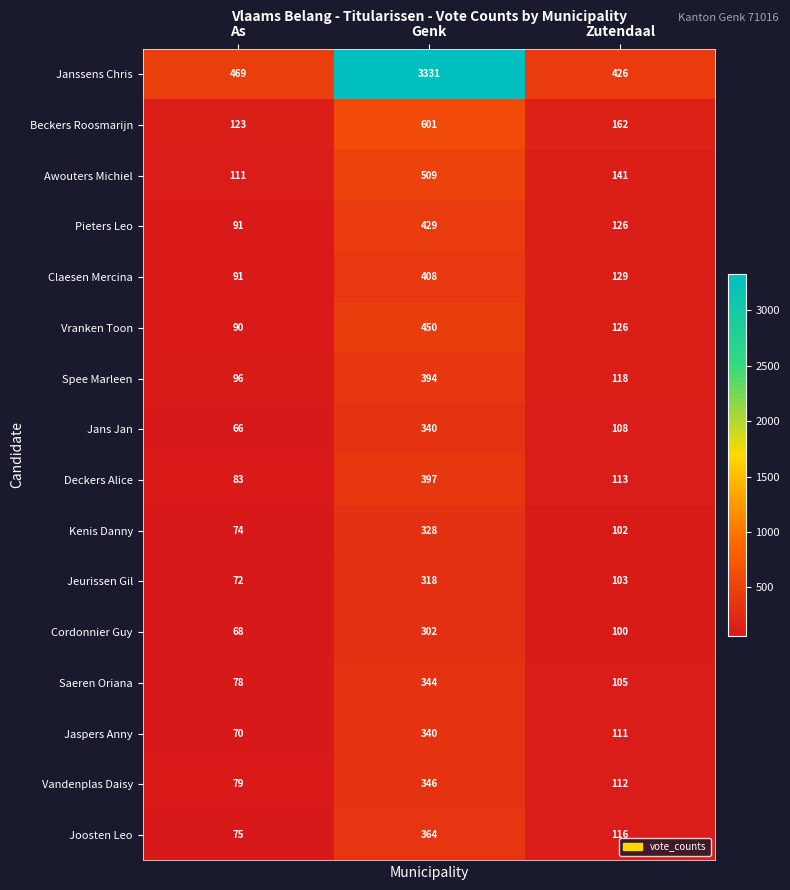

Which series has the widest spread of values?

Janssens Chris